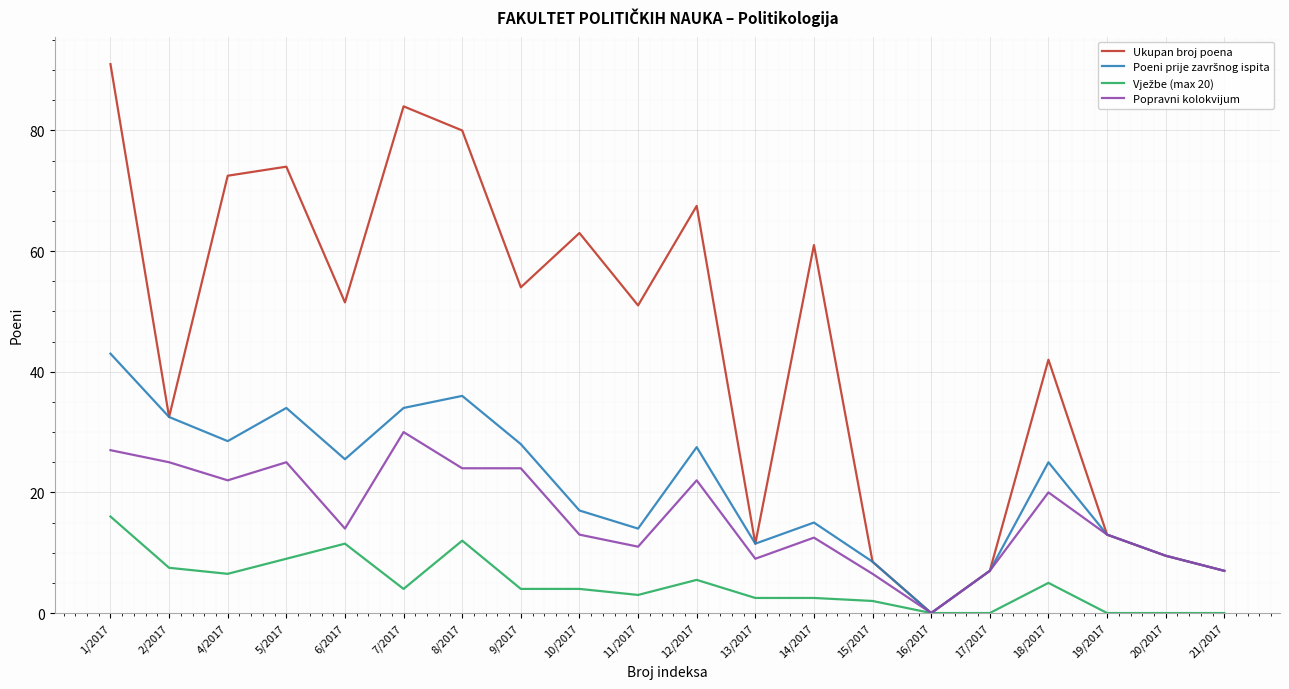

Which series has the largest total across all categories?

Ukupan broj poena